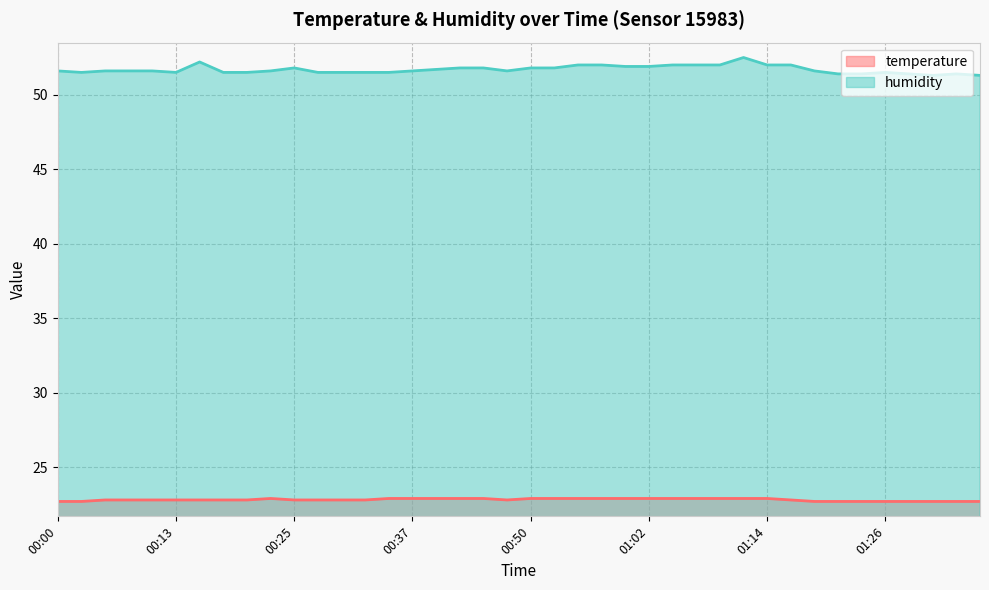

Which category has the highest value in the temperature series?

00:23